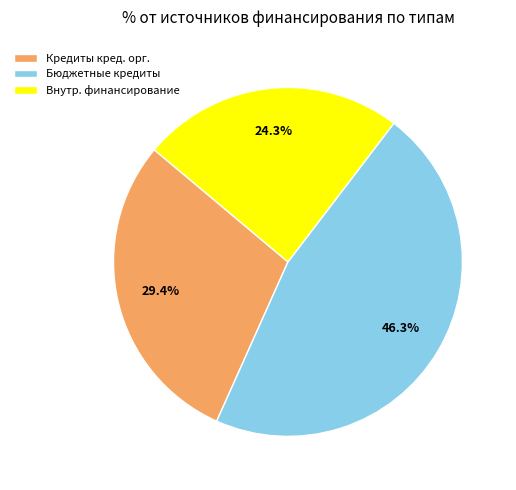

Which slice is the largest?

Бюджетные кредиты